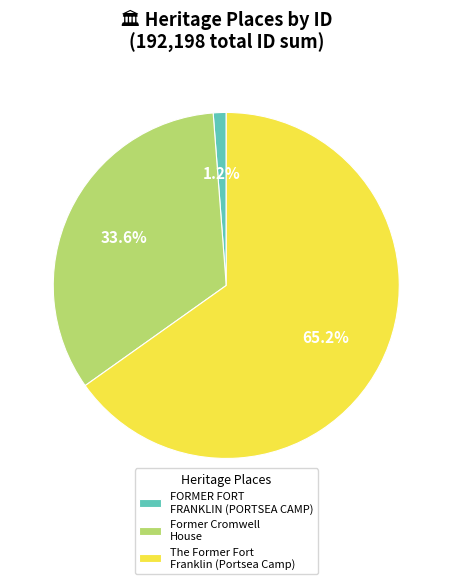

Is it true that FORMER FORT FRANKLIN (PORTSEA CAMP) is 11% of the pie?

False